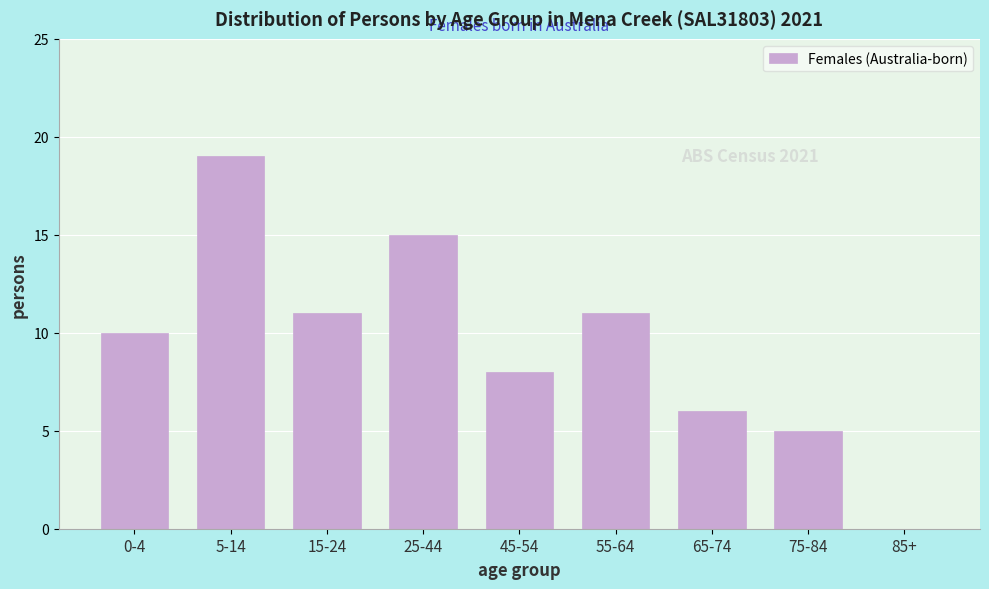

Reading right to left, extract all data points from this chart.

85+=0	75-84=5	65-74=6	55-64=11	45-54=8	25-44=15	15-24=11	5-14=19	0-4=10